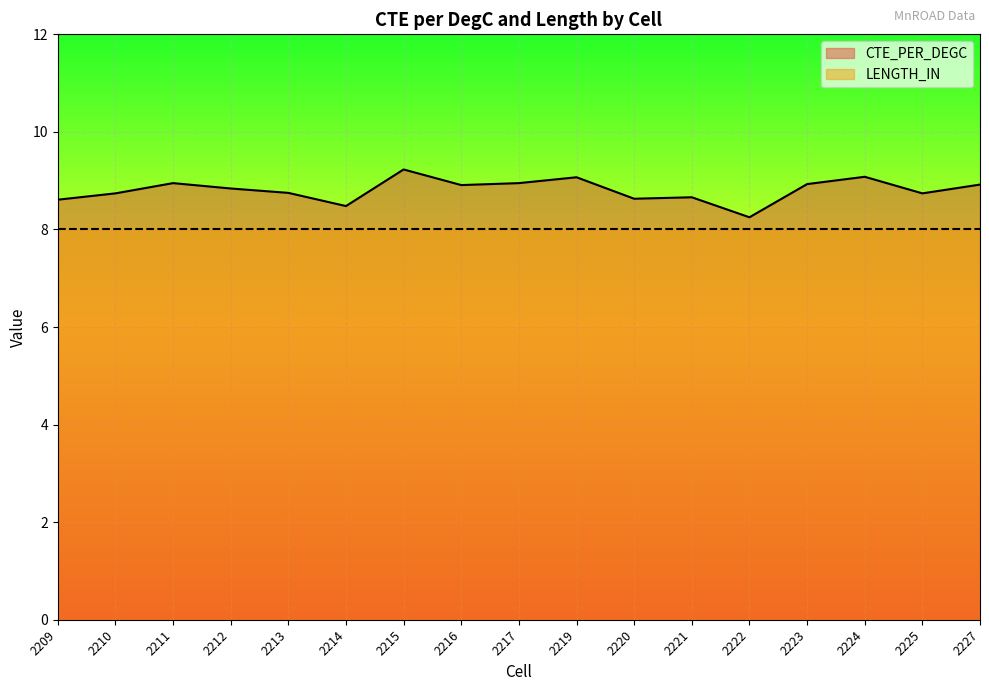

Which category has the highest value across all series?

2215